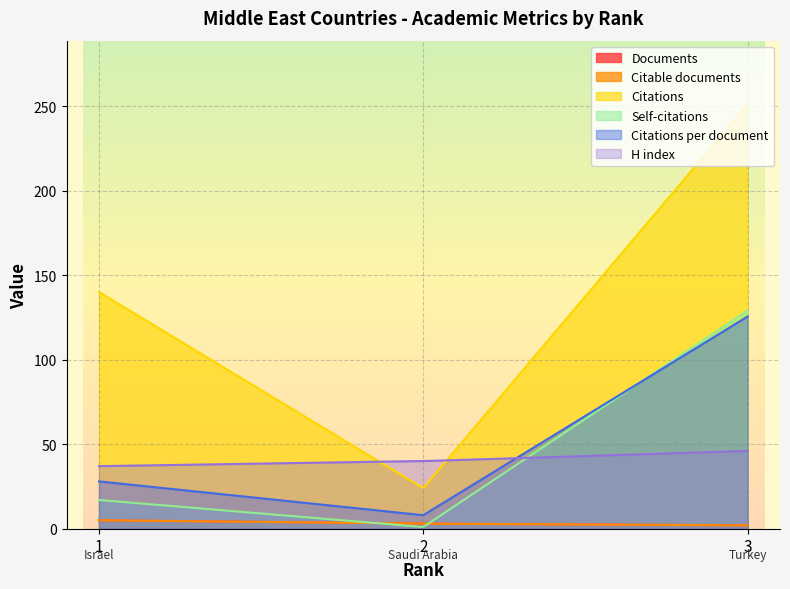

What are all the series names shown in the legend?

Documents, Citable documents, Citations, Self-citations, Citations per document, H index